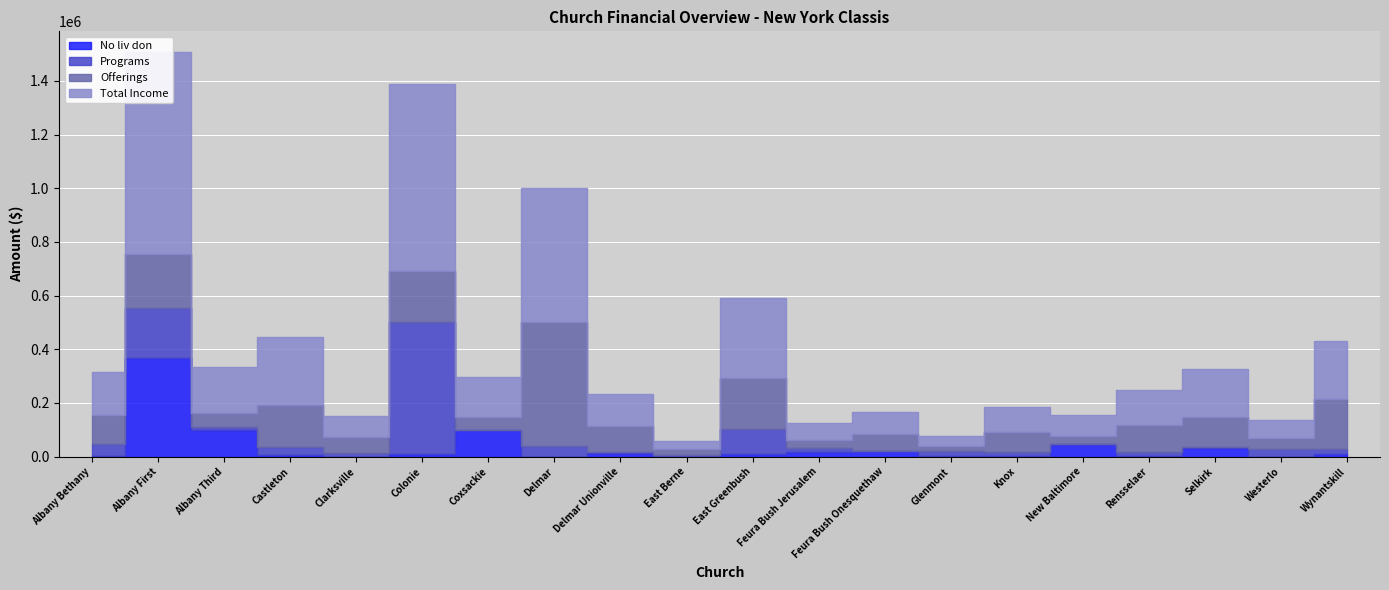

At which category does Programs reach its first local valley?

Albany Third